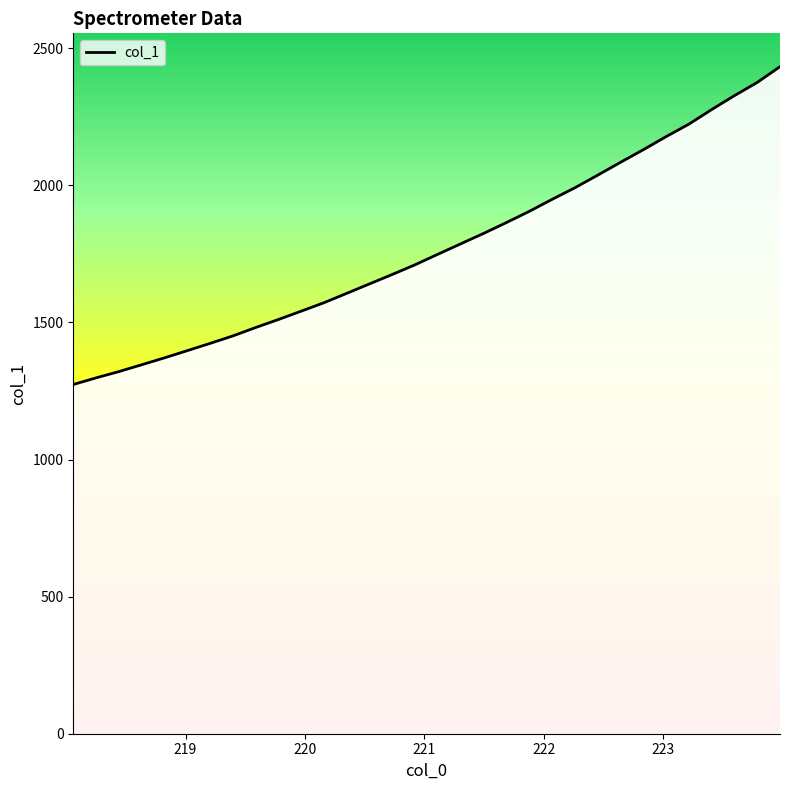

What is the smallest value displayed?

1273.6